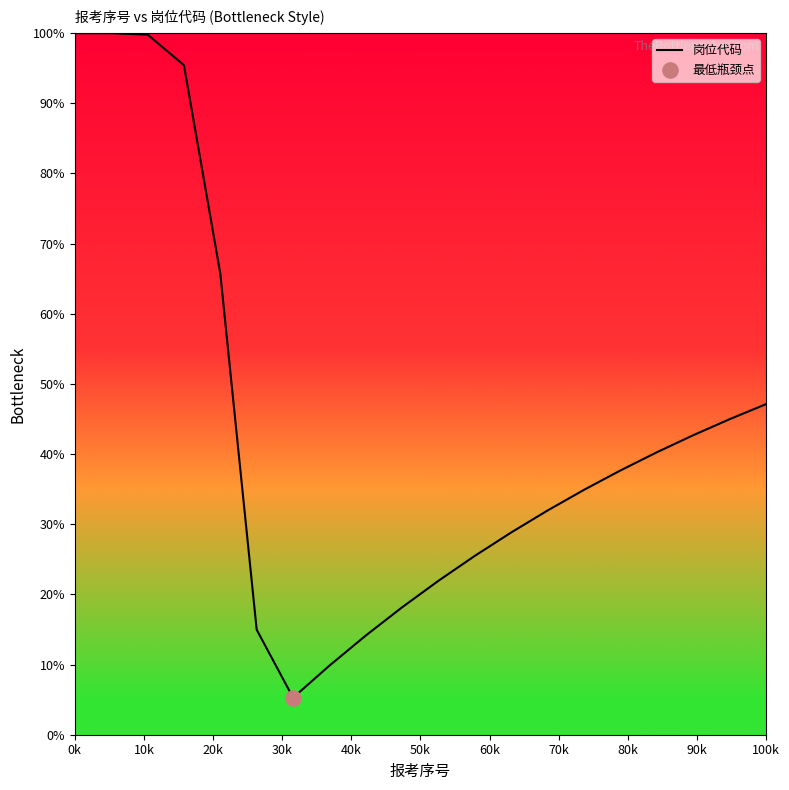

What is the difference between the maximum and minimum values?

94.7